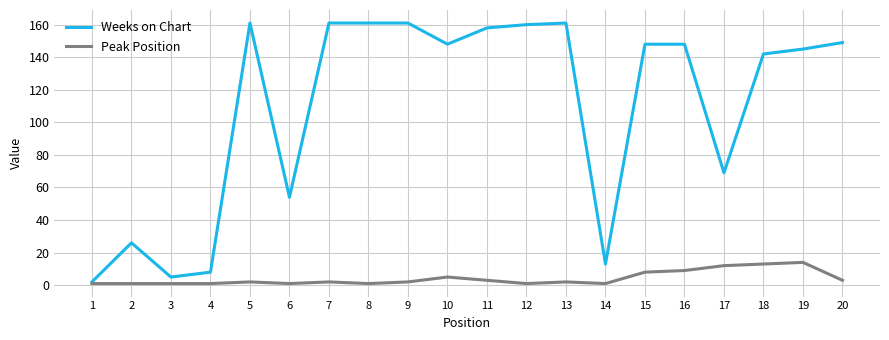

True or false: Weeks on Chart has a value of 8 at 4.

True